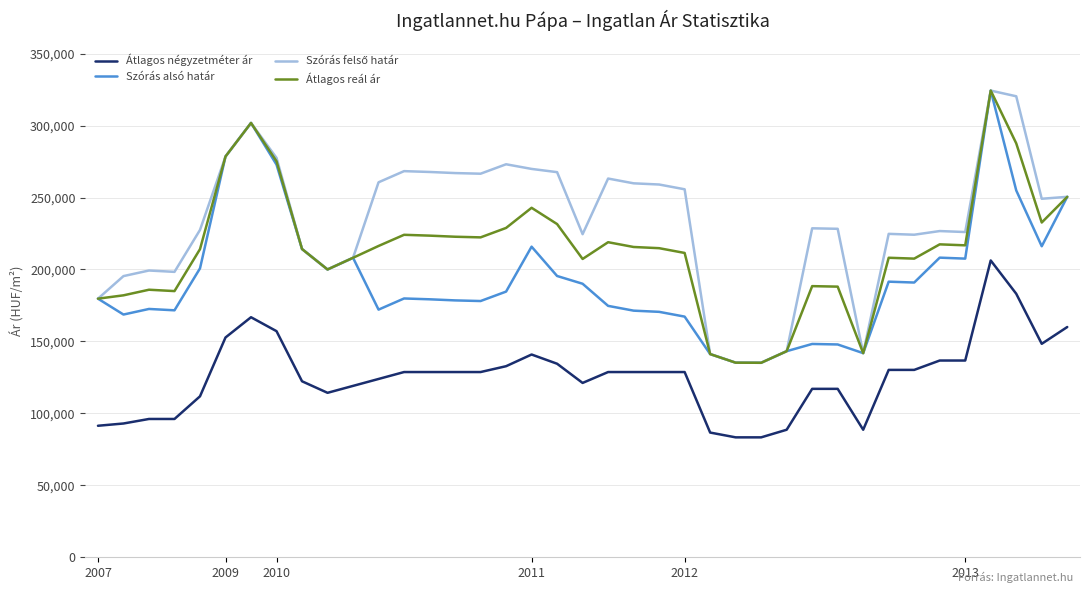

What is the lowest value of the Szórás alsó határ series?

135157